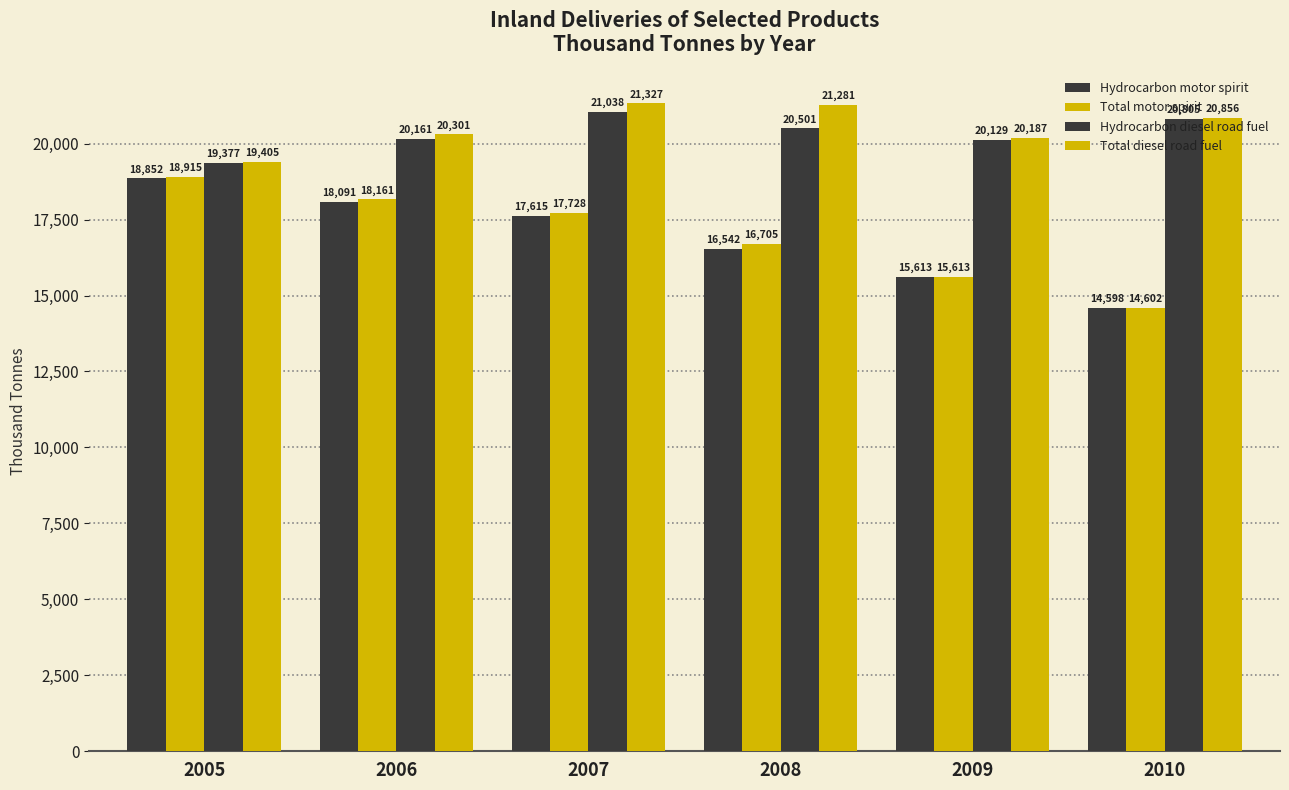

How many bars are there in total?

24